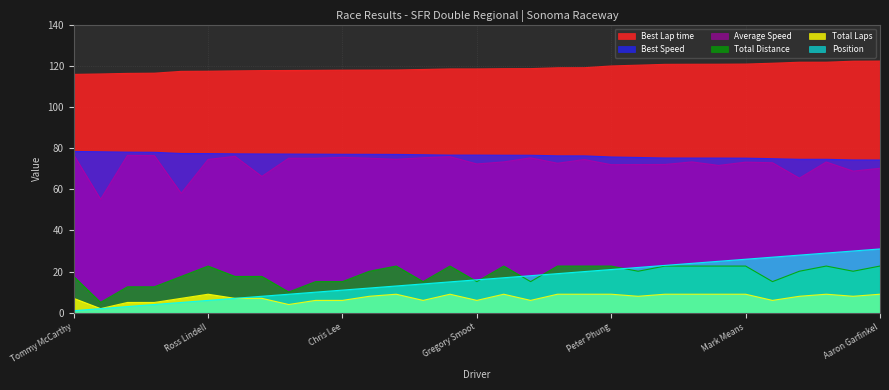

At which category does Total Distance reach its first local valley?

Gregory Hoff